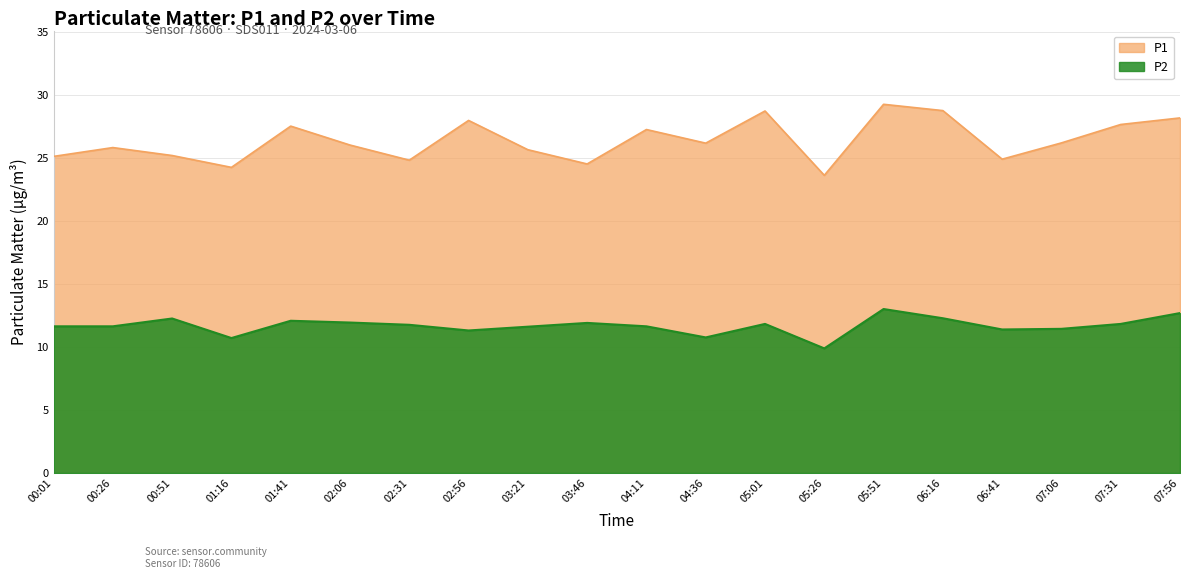

True or false: P2 has more than 0 interior local peaks.

True